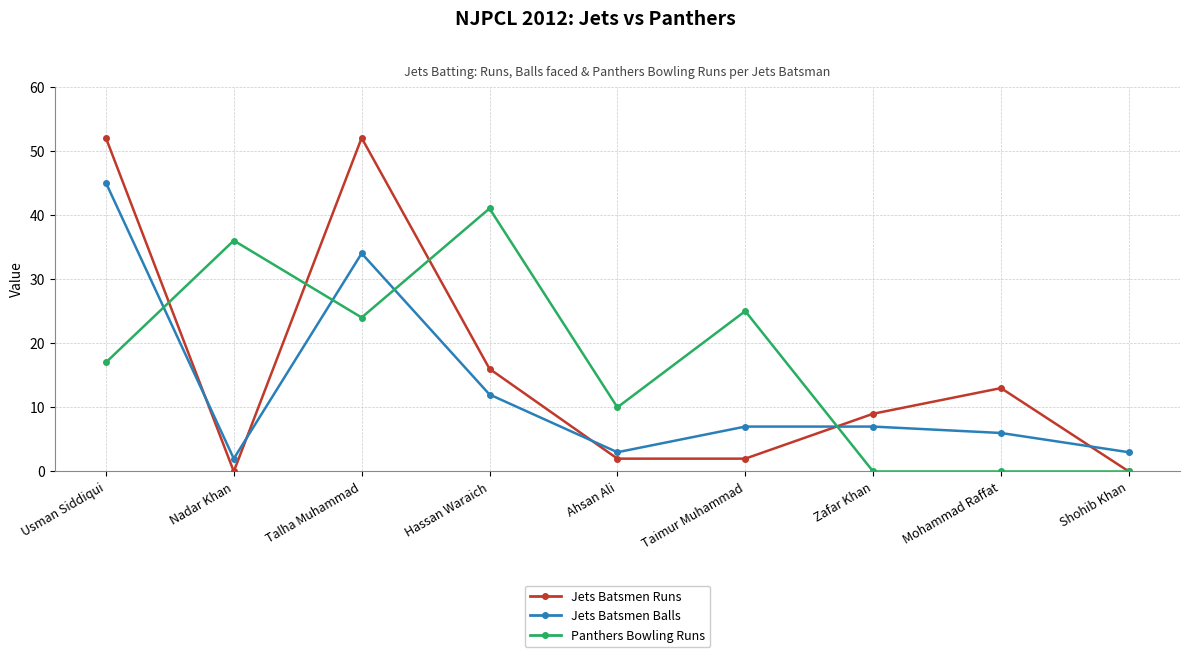

What is the average value of the Jets Batsmen Runs series?

16